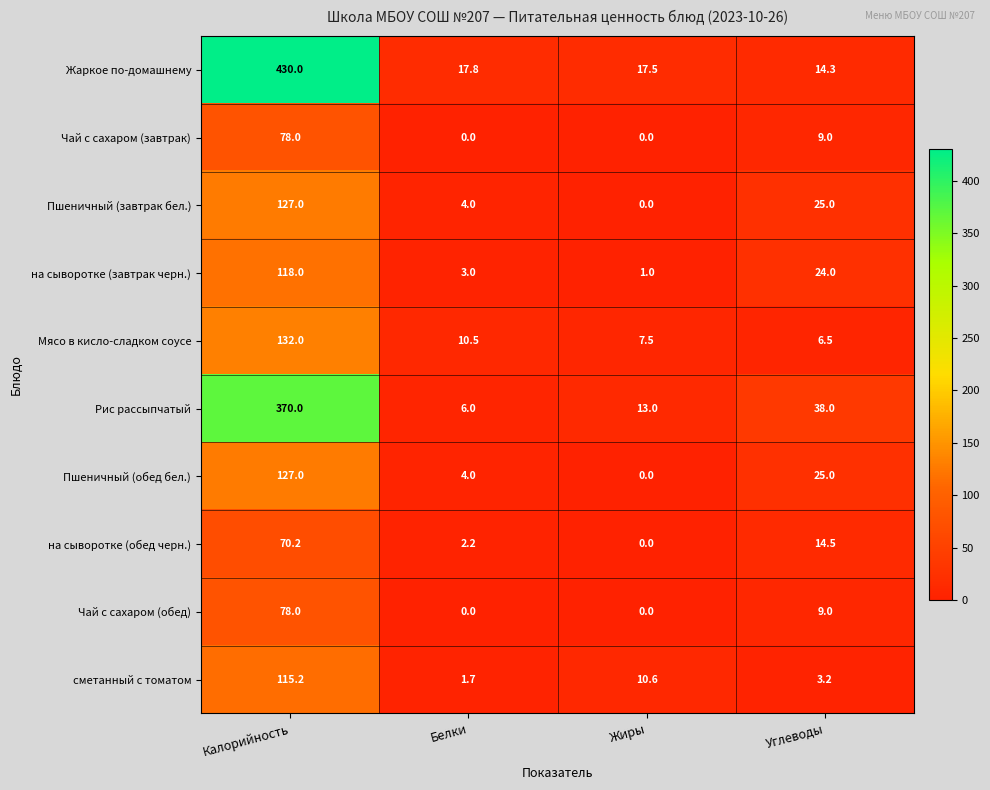

What is the total value across all series at Жиры?

49.6